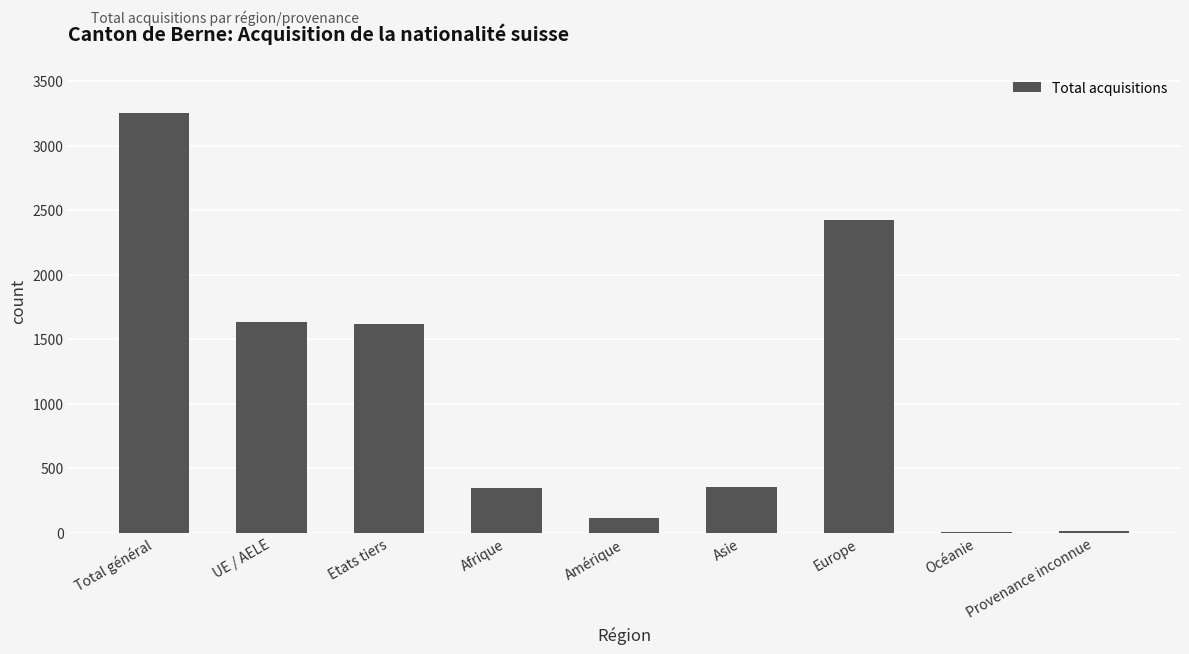

What is the average value?

1084